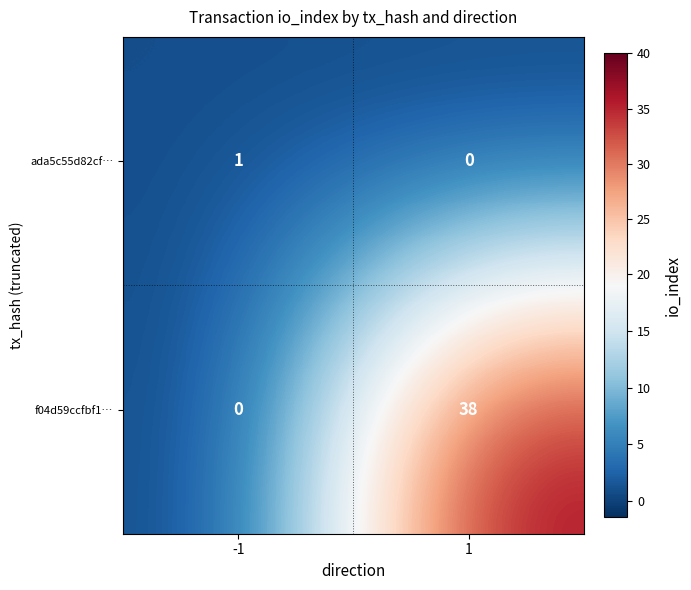

Rank the series at -1 from lowest to highest value.

f04d59ccfbf1…, ada5c55d82cf…